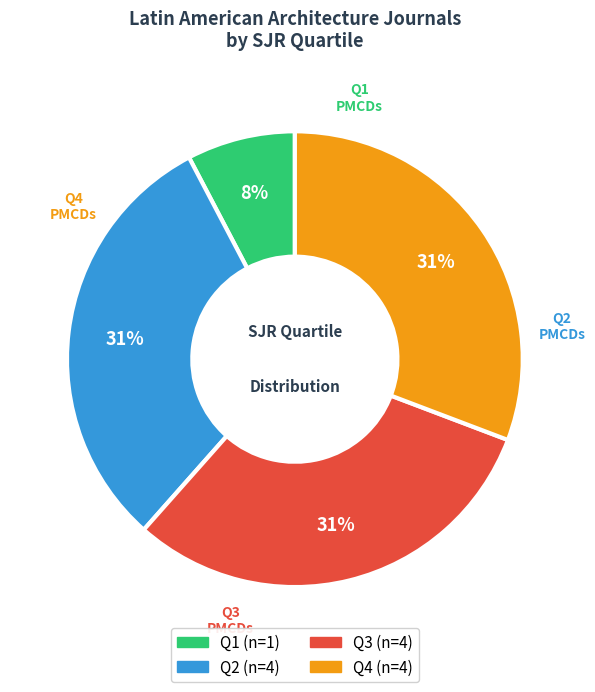

To the nearest percent, what is the difference between the Q1 and Q3 slice percentages?

23%